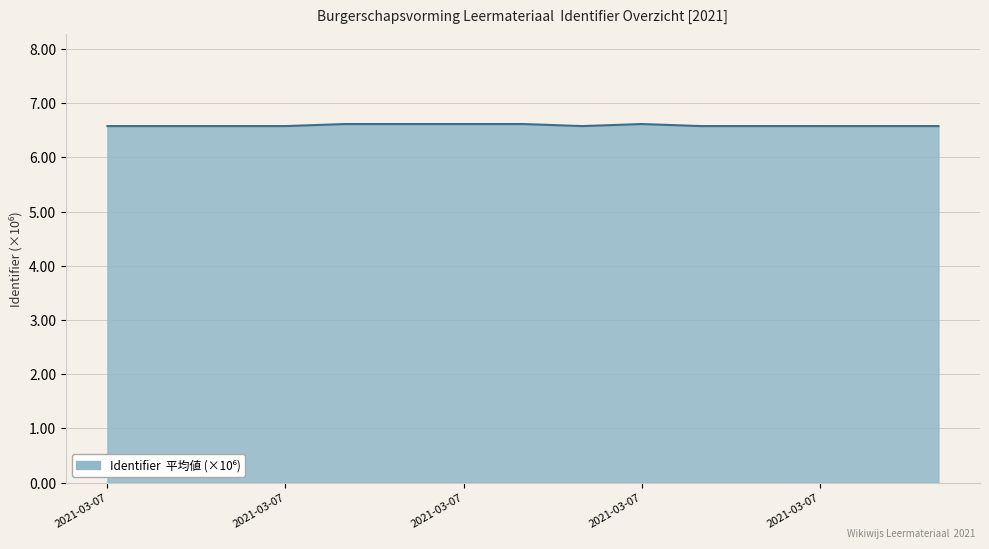

What is the greatest value displayed?

6.6